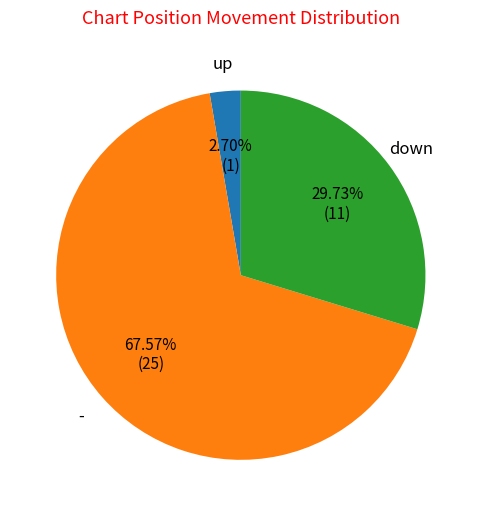

Between down and -, which is larger?

-